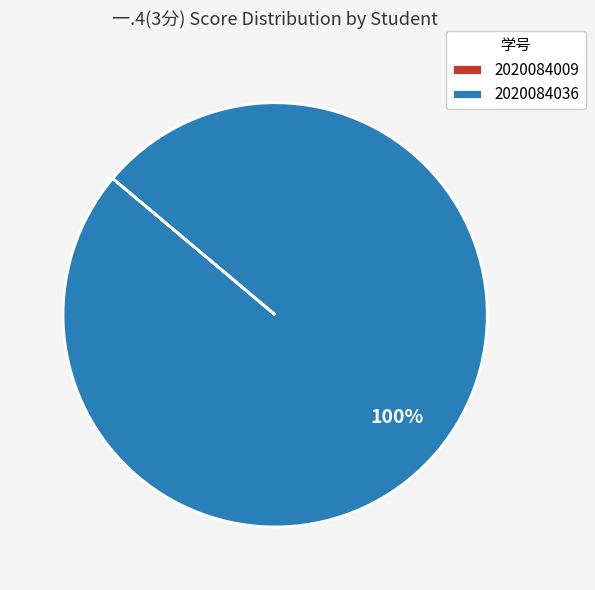

Is 2020084036 the majority of the pie?

Yes